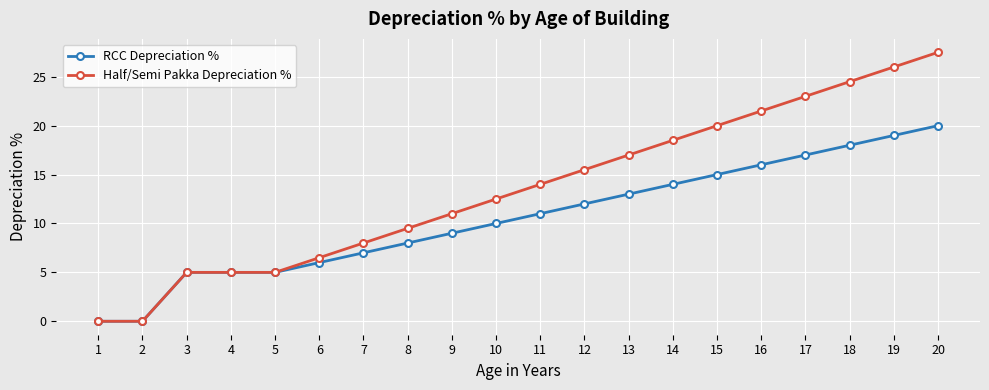

What is the total value across all series at 9?

20.0